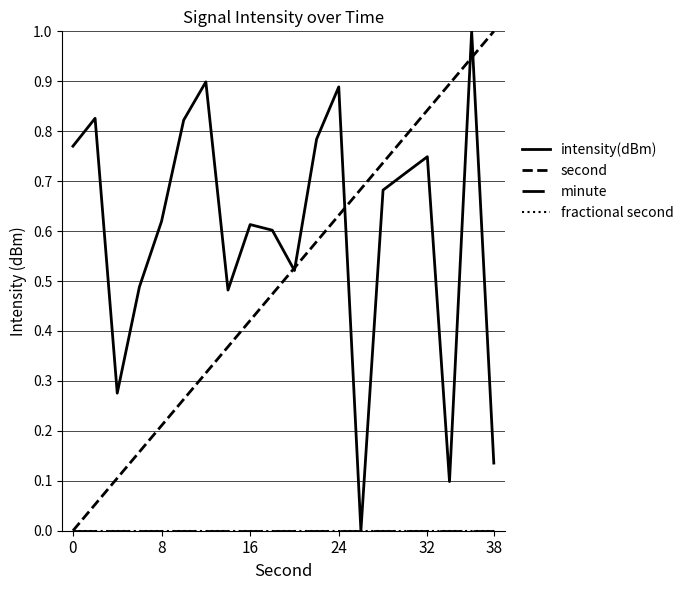

True or false: fractional second and intensity(dBm) intersect in this chart.

False